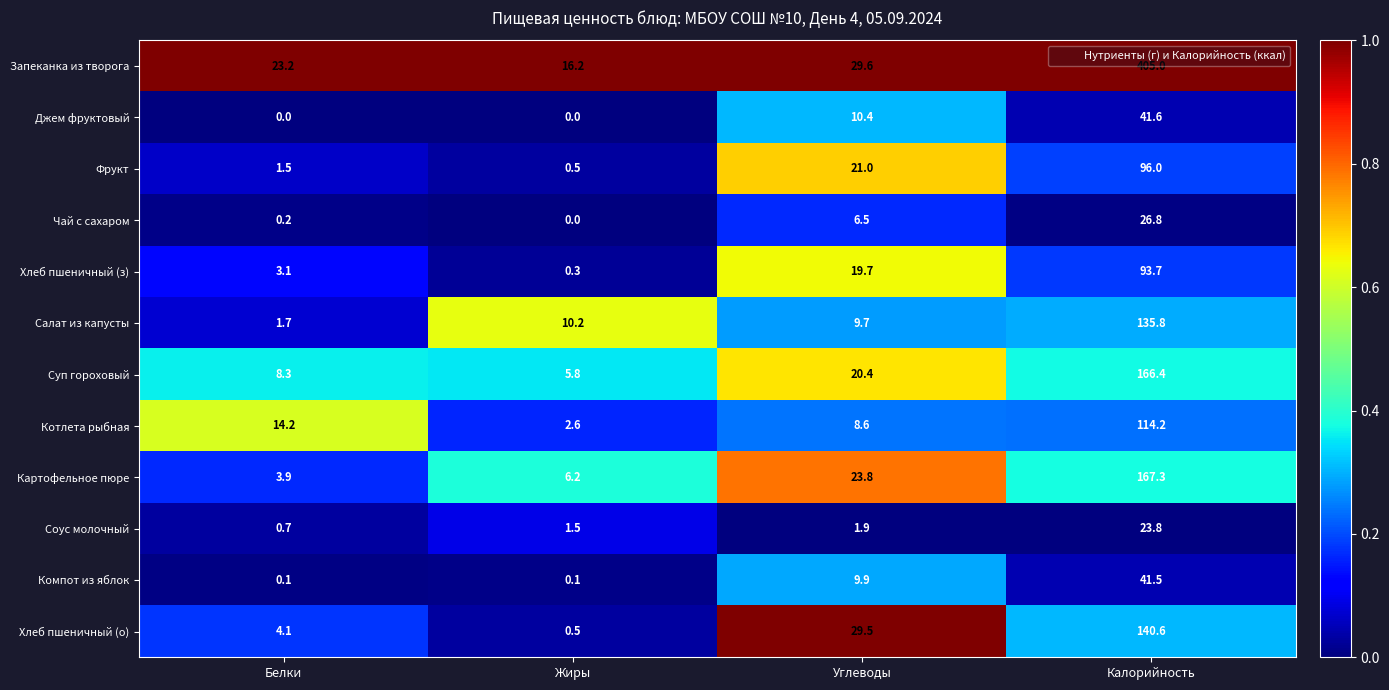

What is the difference between the maximum and minimum values in the Чай с сахаром series?

26.8